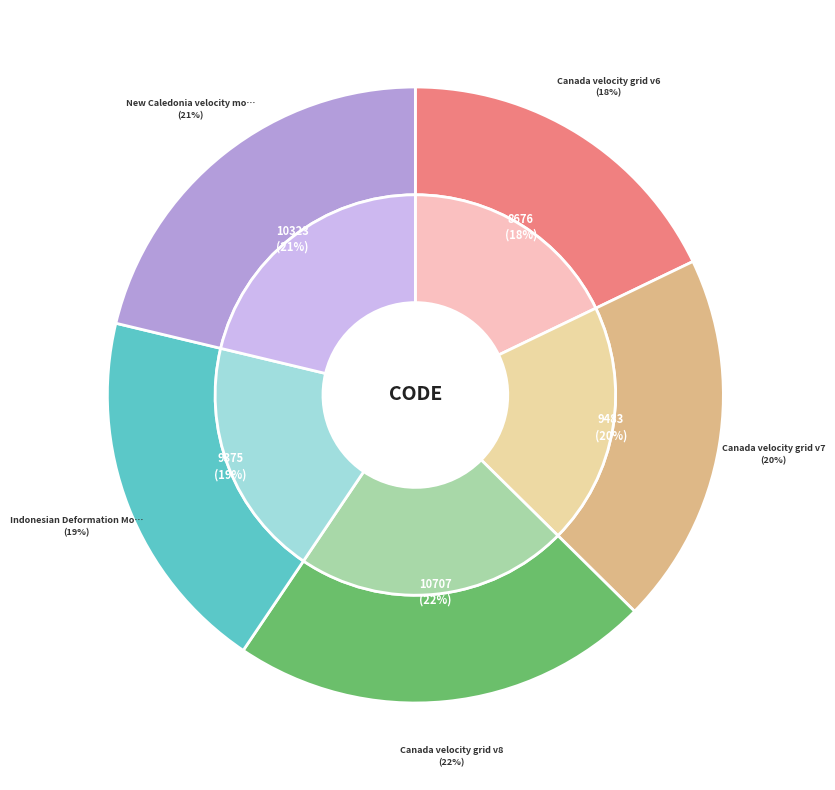

Is there a majority slice in this chart?

No